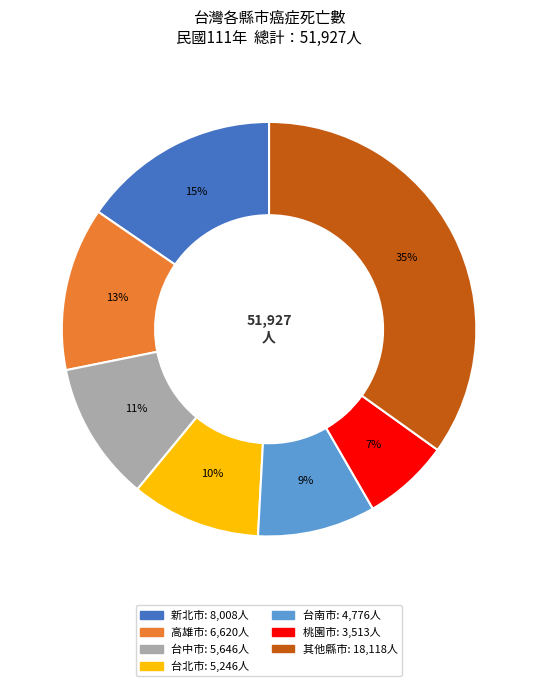

Count the number of slices in the pie.

7